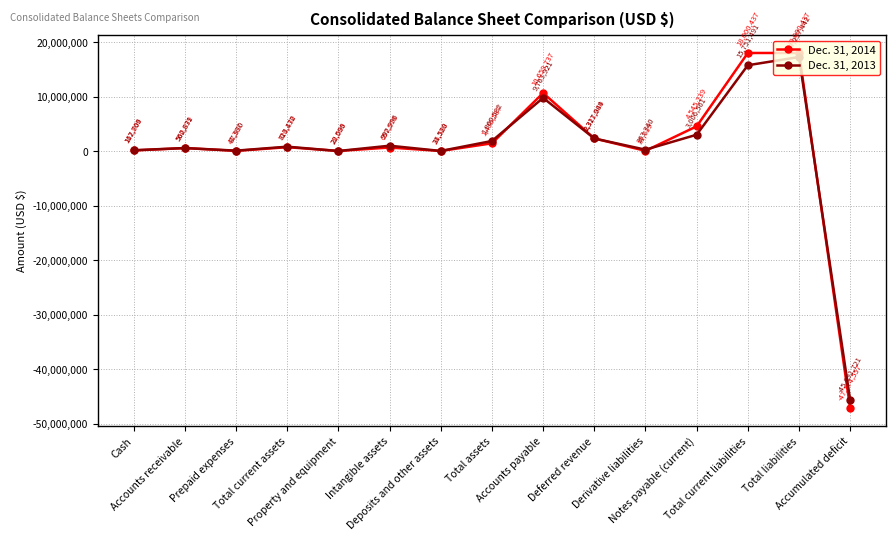

What is the value of the Dec. 31, 2013 point at the 11th from the left?

263340